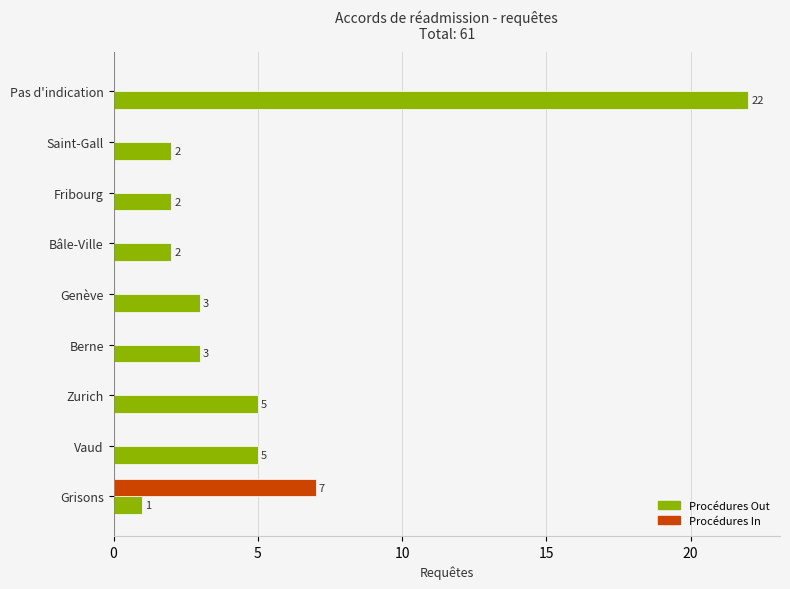

What is the greatest value displayed?

22